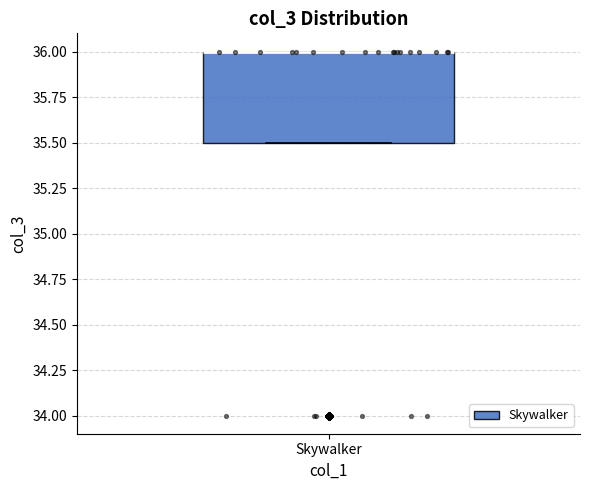

Where is the lower edge of the box for Skywalker on the y-axis? The values are not printed on the chart, so give them approximately, as read against the axis.

35.5